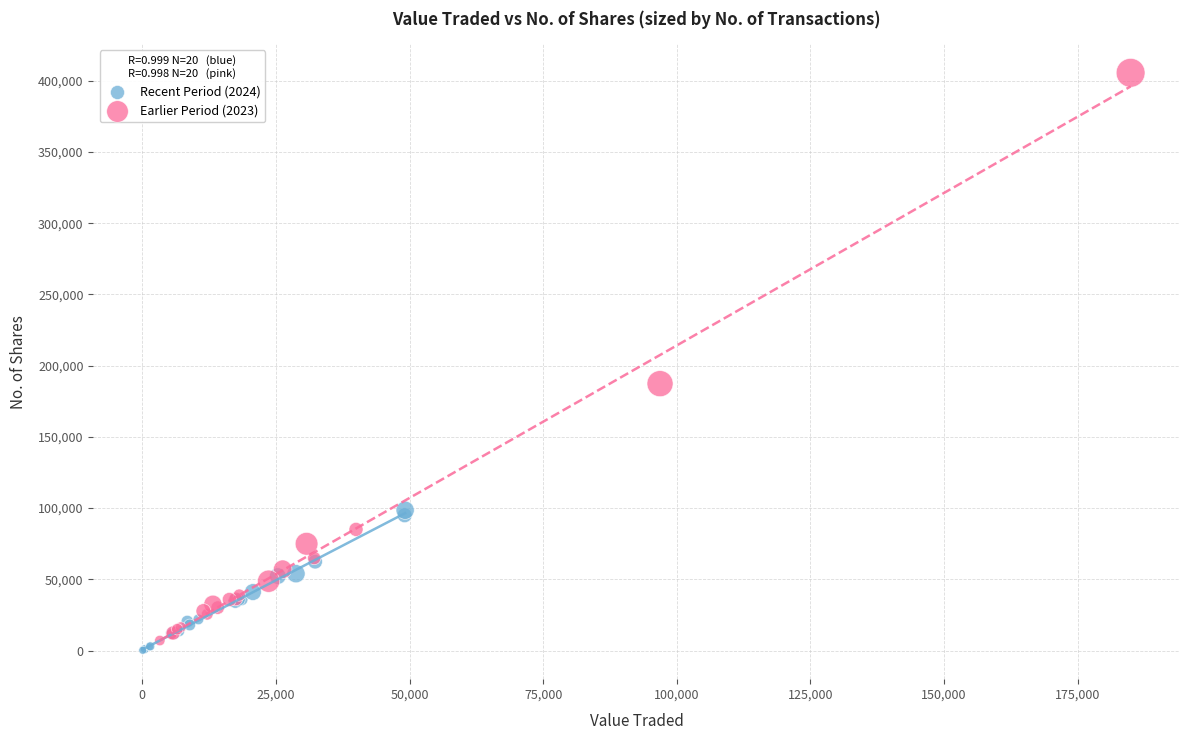

Which series contains the lowest Y value?

Recent Period (2024)